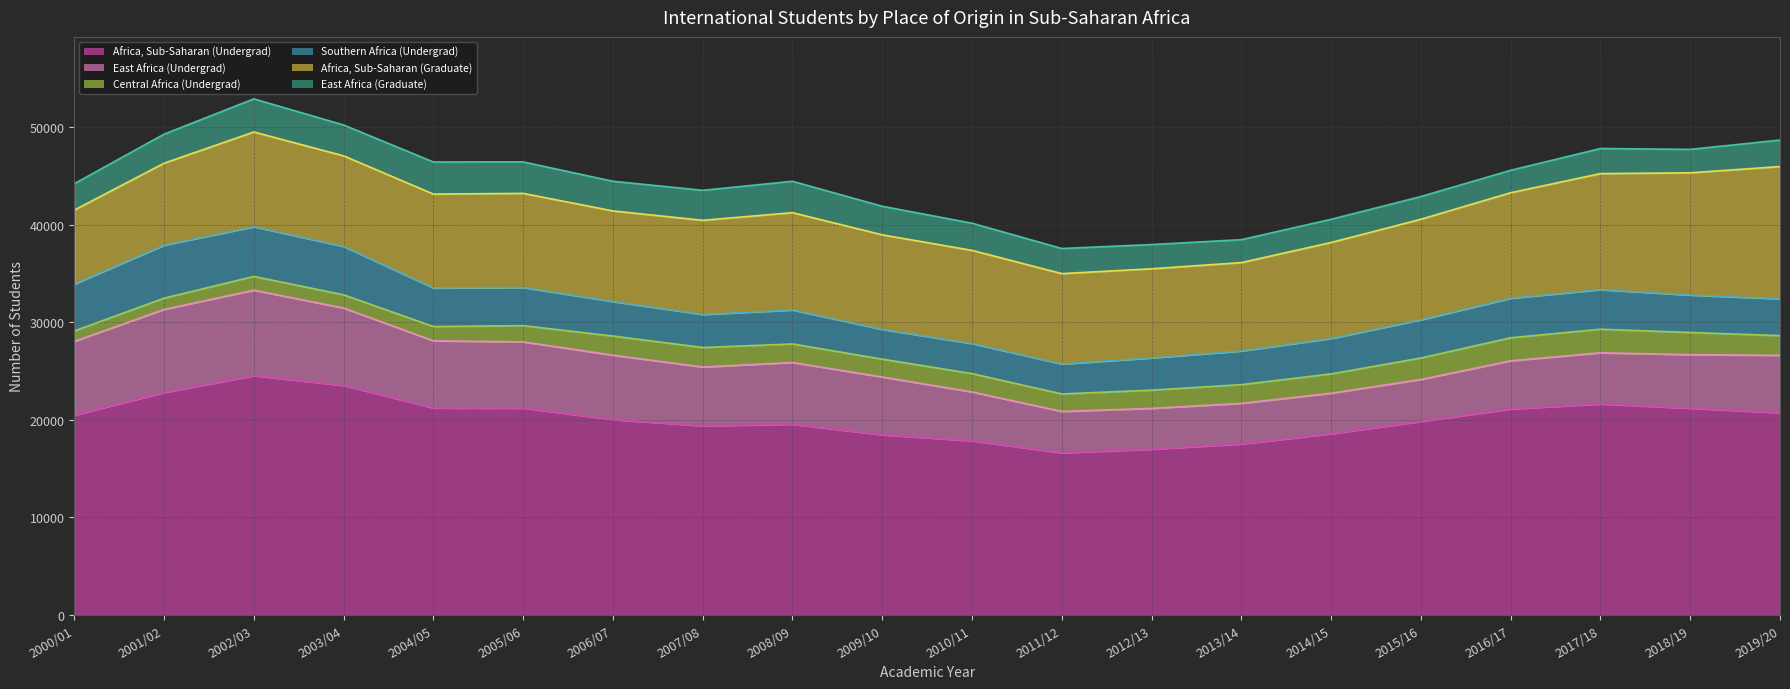

At which label does Africa, Sub-Saharan (Undergrad) (line) reach its peak?

2002/03